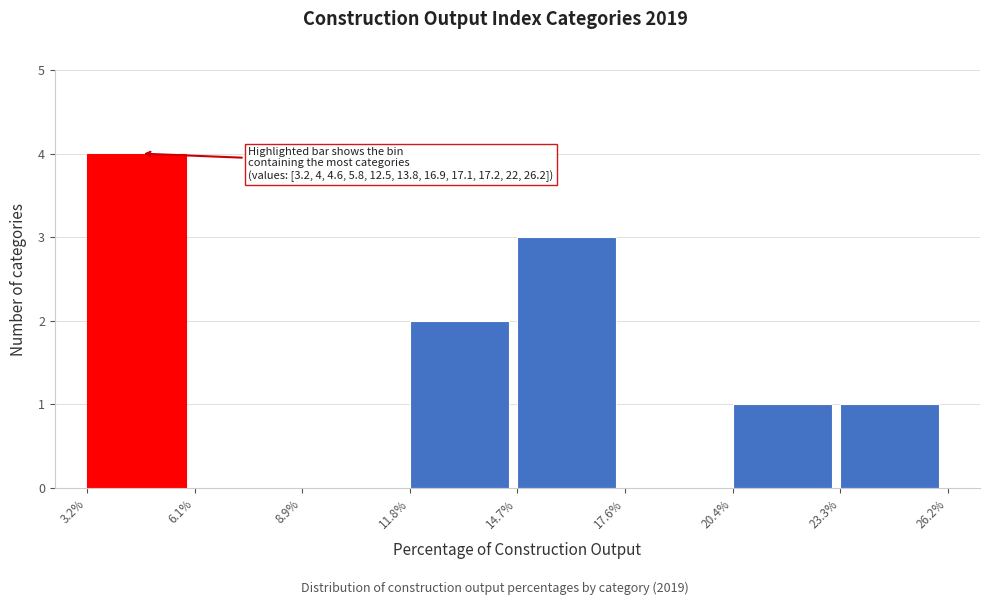

Over which range of the x-axis is the bar tallest?

3.2% to 6.1%